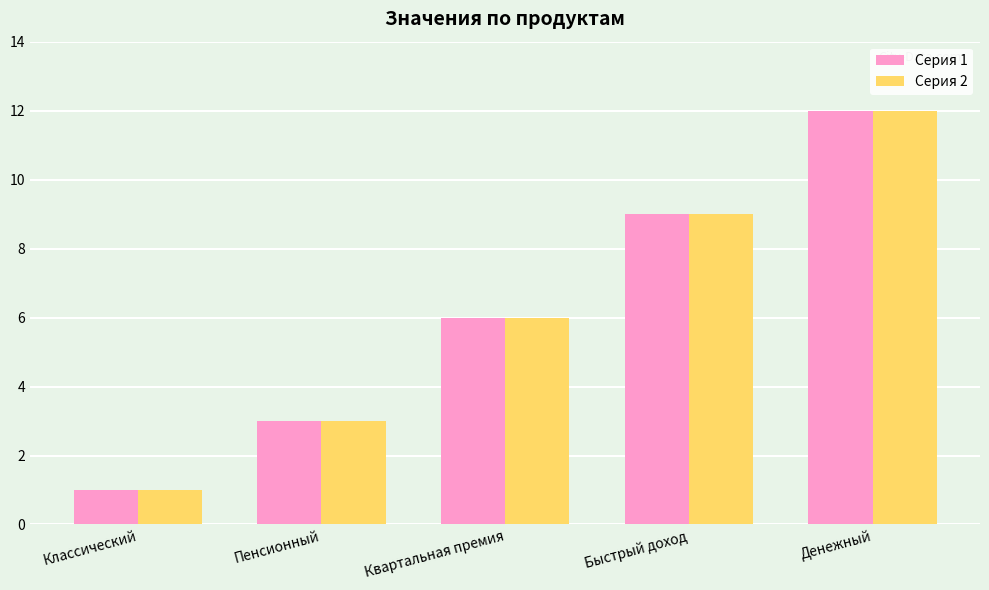

Rank the categories by Серия 2 value from lowest to highest.

Классический, Пенсионный, Квартальная премия, Быстрый доход, Денежный